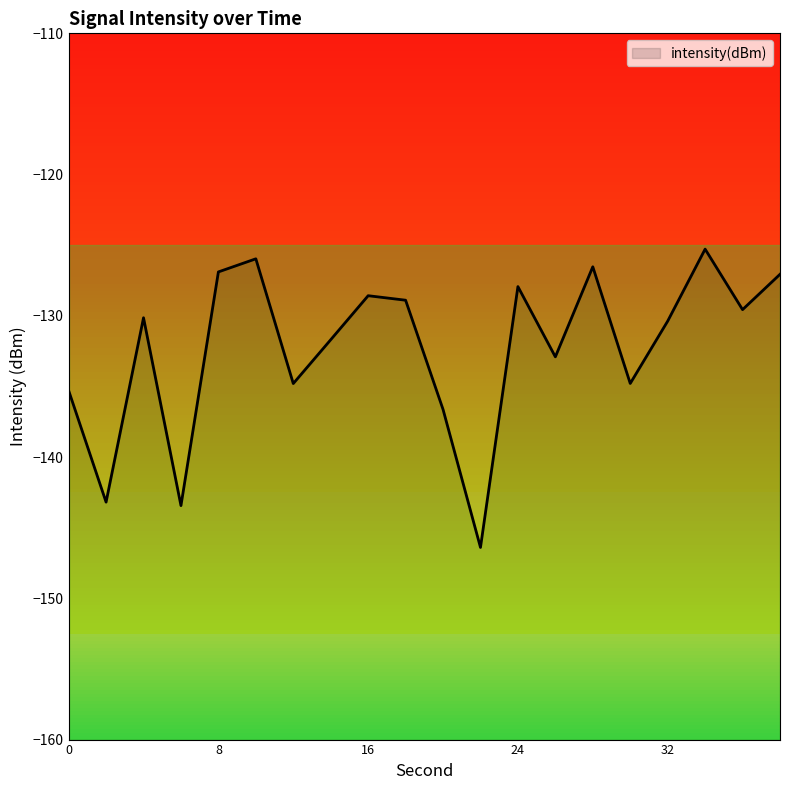

What value does the data have at 36?

-129.6